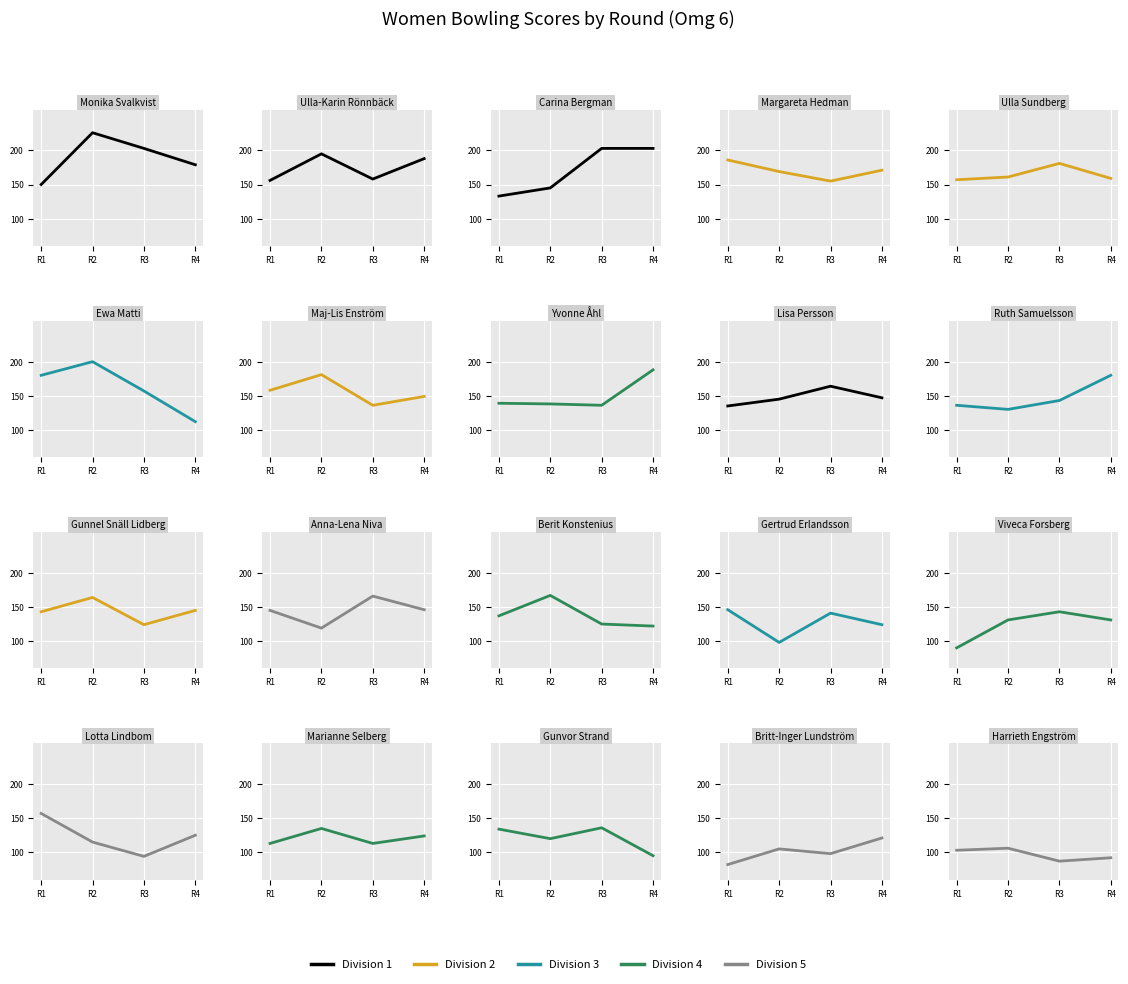

Where is D1 nearest to the value 149?

R4